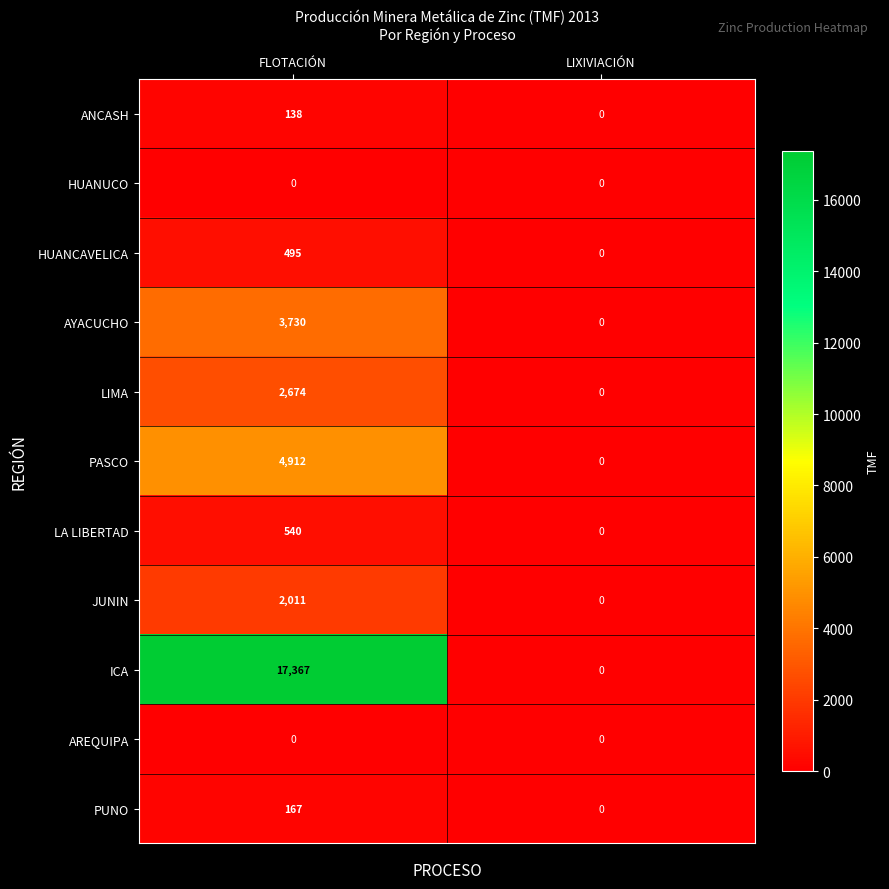

Which series has the widest spread of values?

ICA